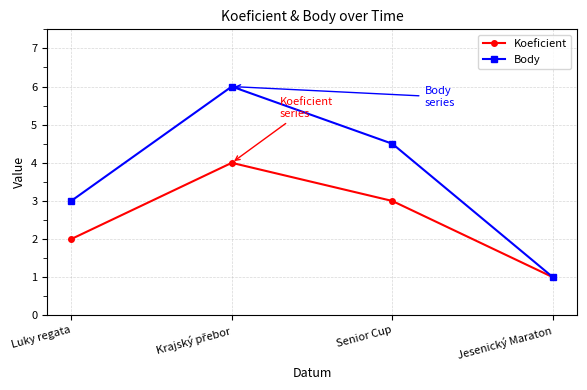

Reading right to left, extract all data points from this chart.

Koeficient: 1.0	3.0	4.0	2.0
Body: 1.0	4.5	6.0	3.0